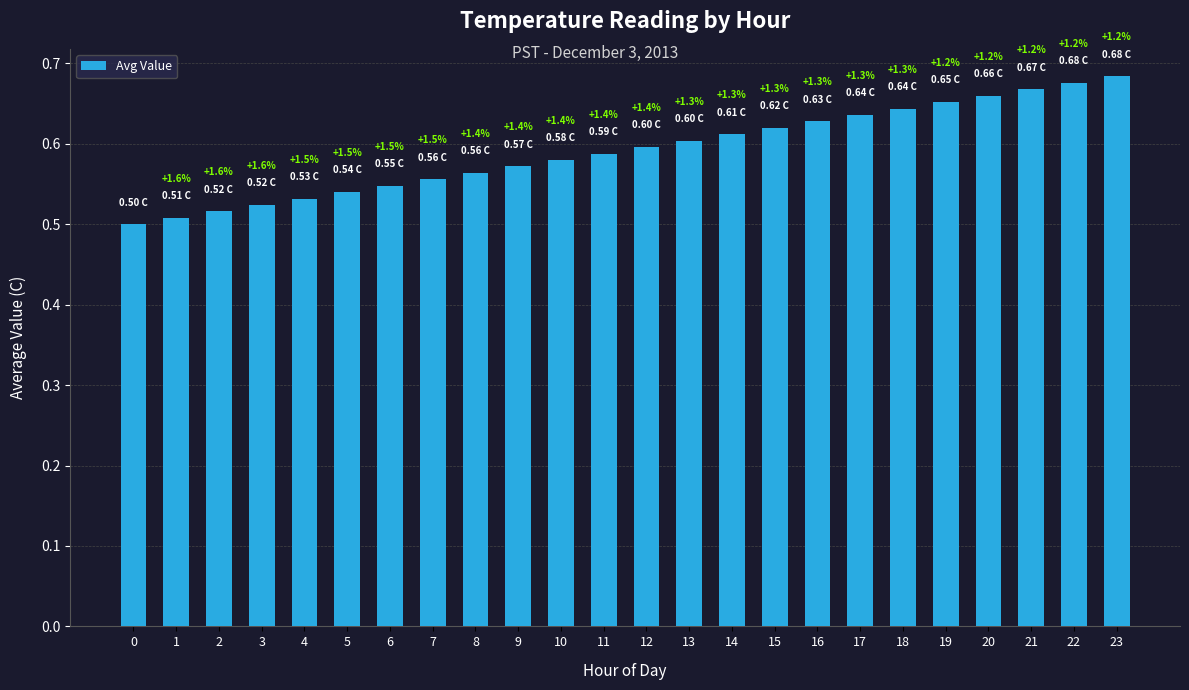

Does the chart contain any negative values?

No